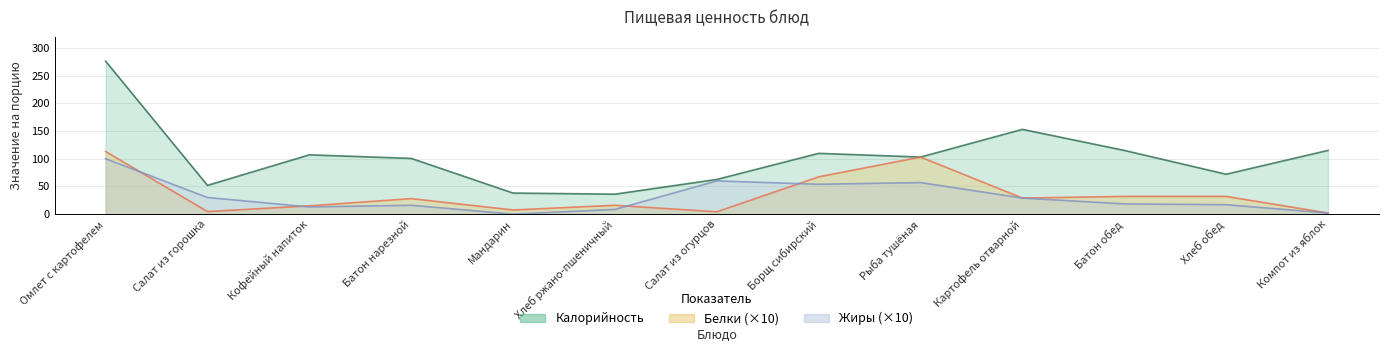

What are all the series names shown in the legend?

Калорийность, Белки, Жиры